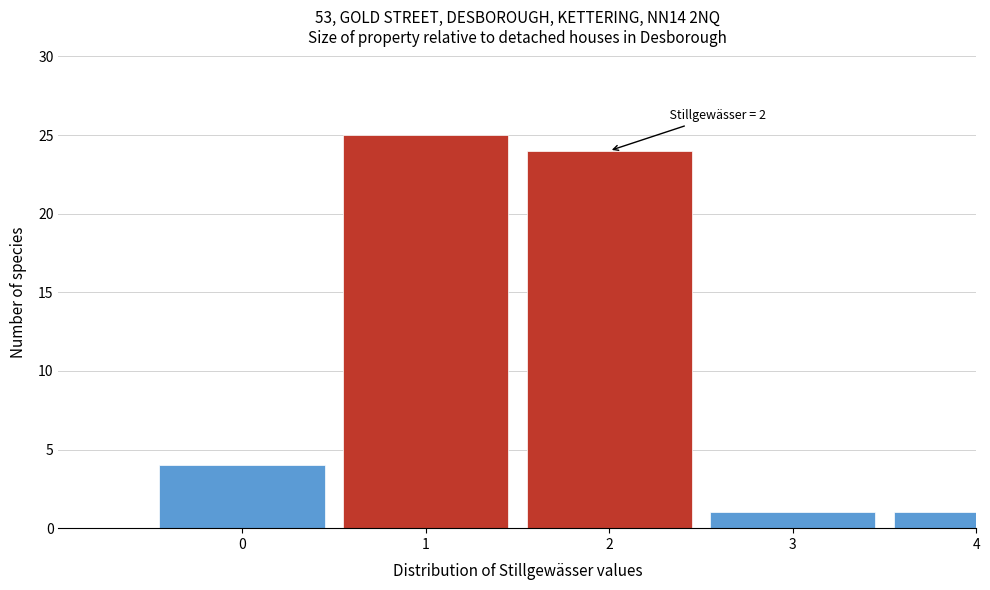

Reading left to right, extract all data points from this chart.

0=4	1=25	2=24	3=1	4=1